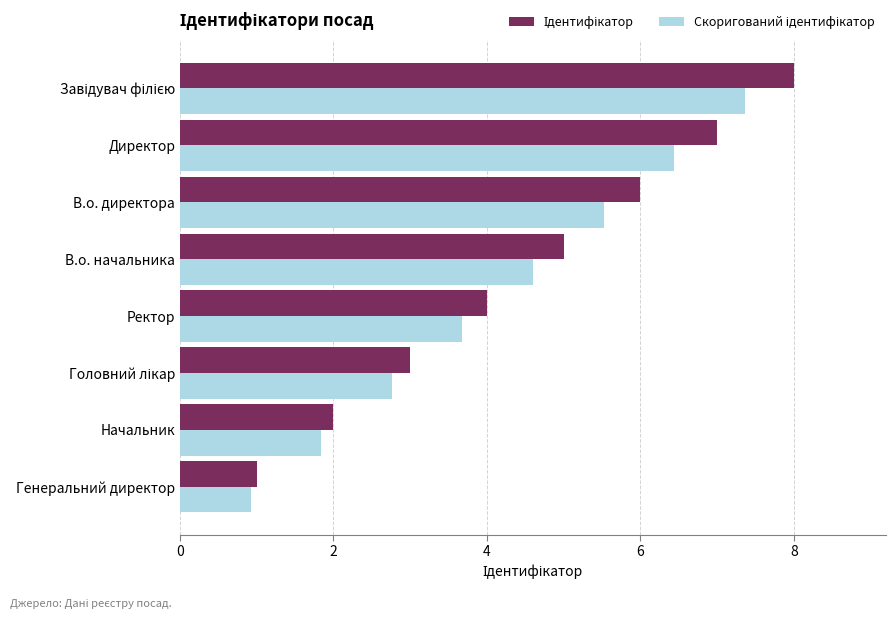

Which category has the lowest value across all series?

Генеральний директор